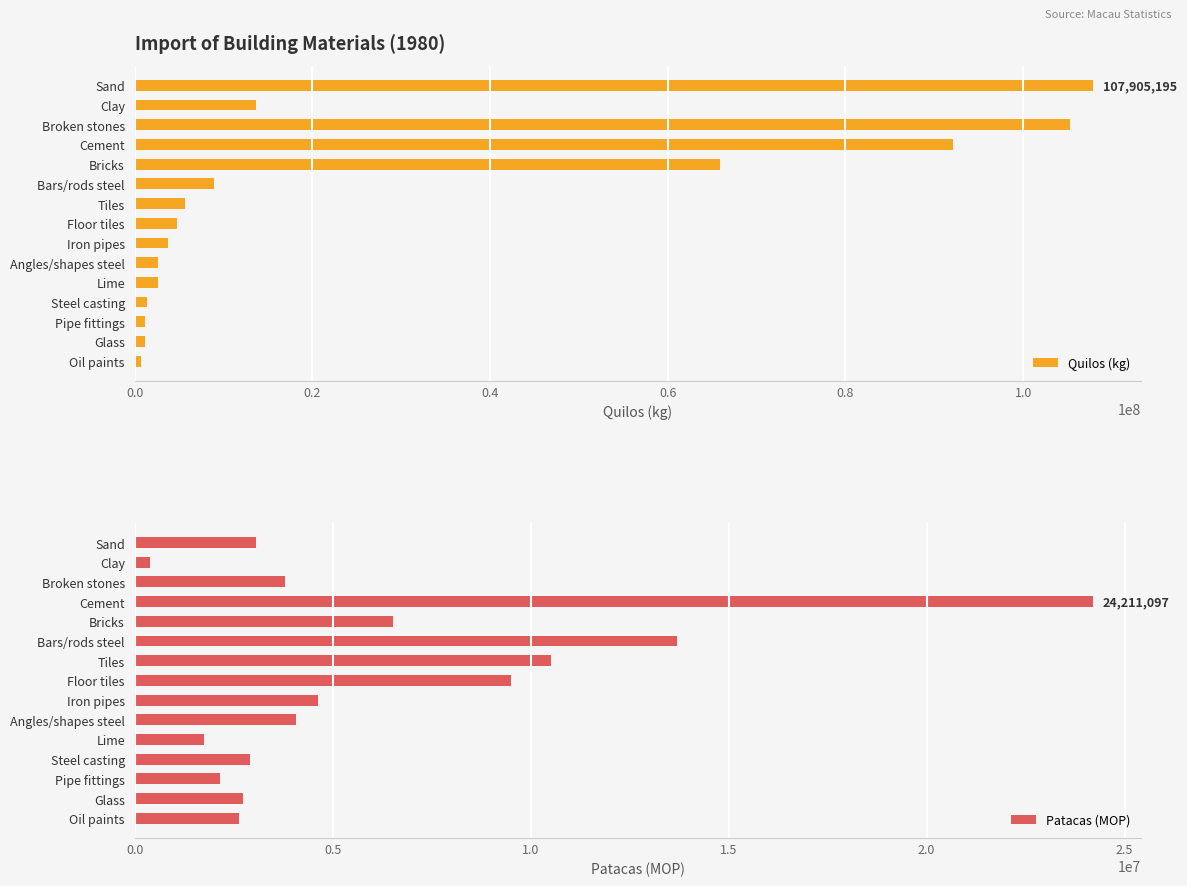

How many bars are there in total?

30